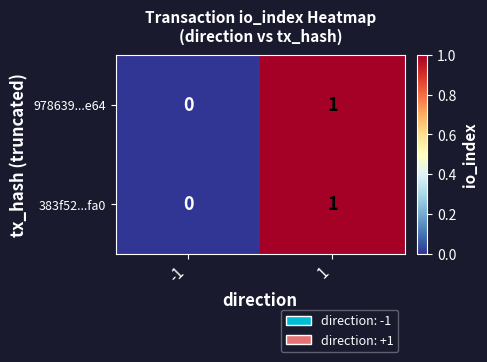

Is the value of 383f52...fa0 at -1 greater than the value of 978639...e64 at 1?

No